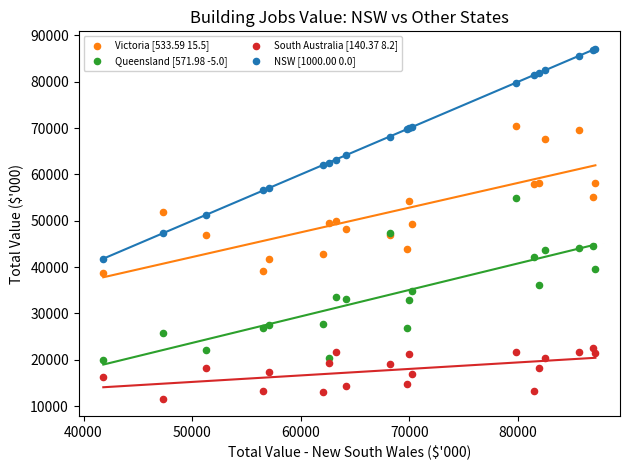

What is the X range (max minus min) for the scatter plot?

45296